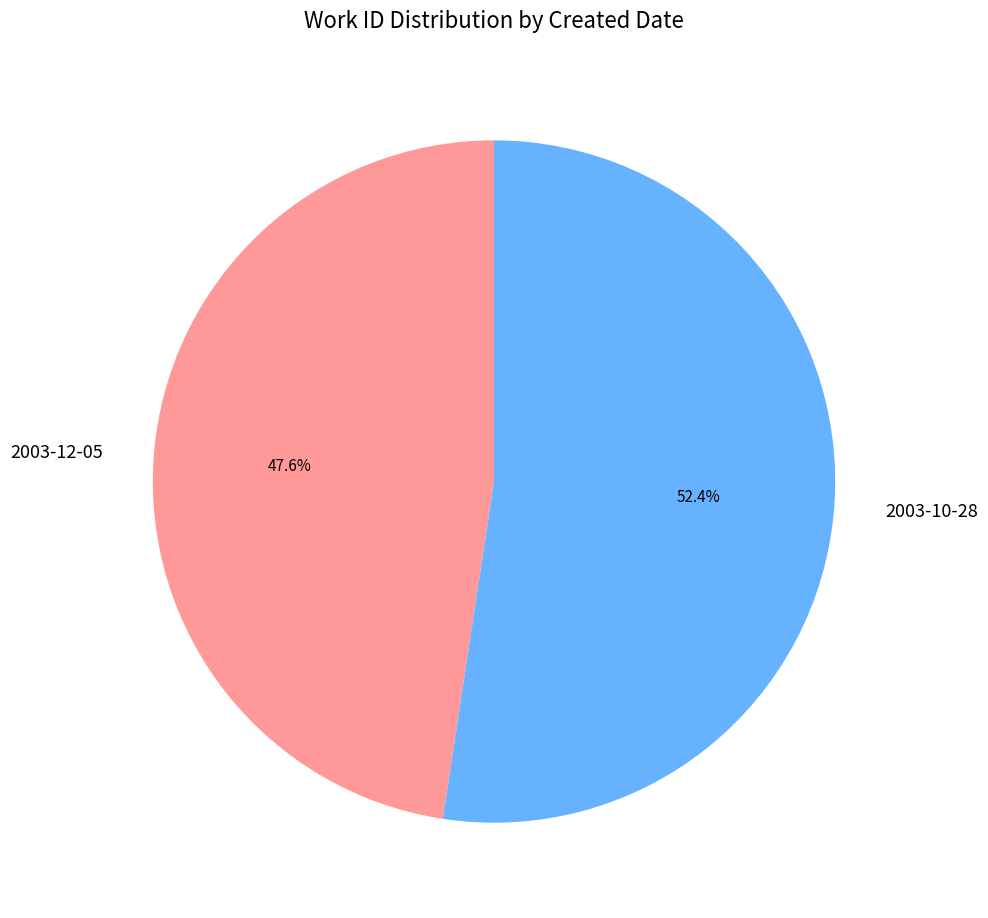

Combined, do 2003-12-05 and 2003-10-28 account for over 50%?

Yes